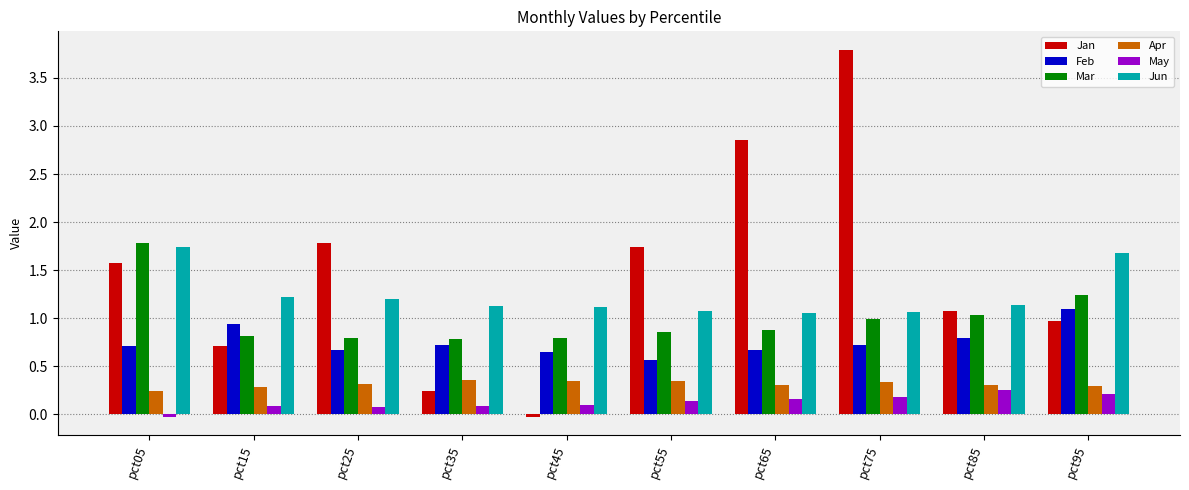

The Mar series shows 1.0 at pct75. True or false?

True